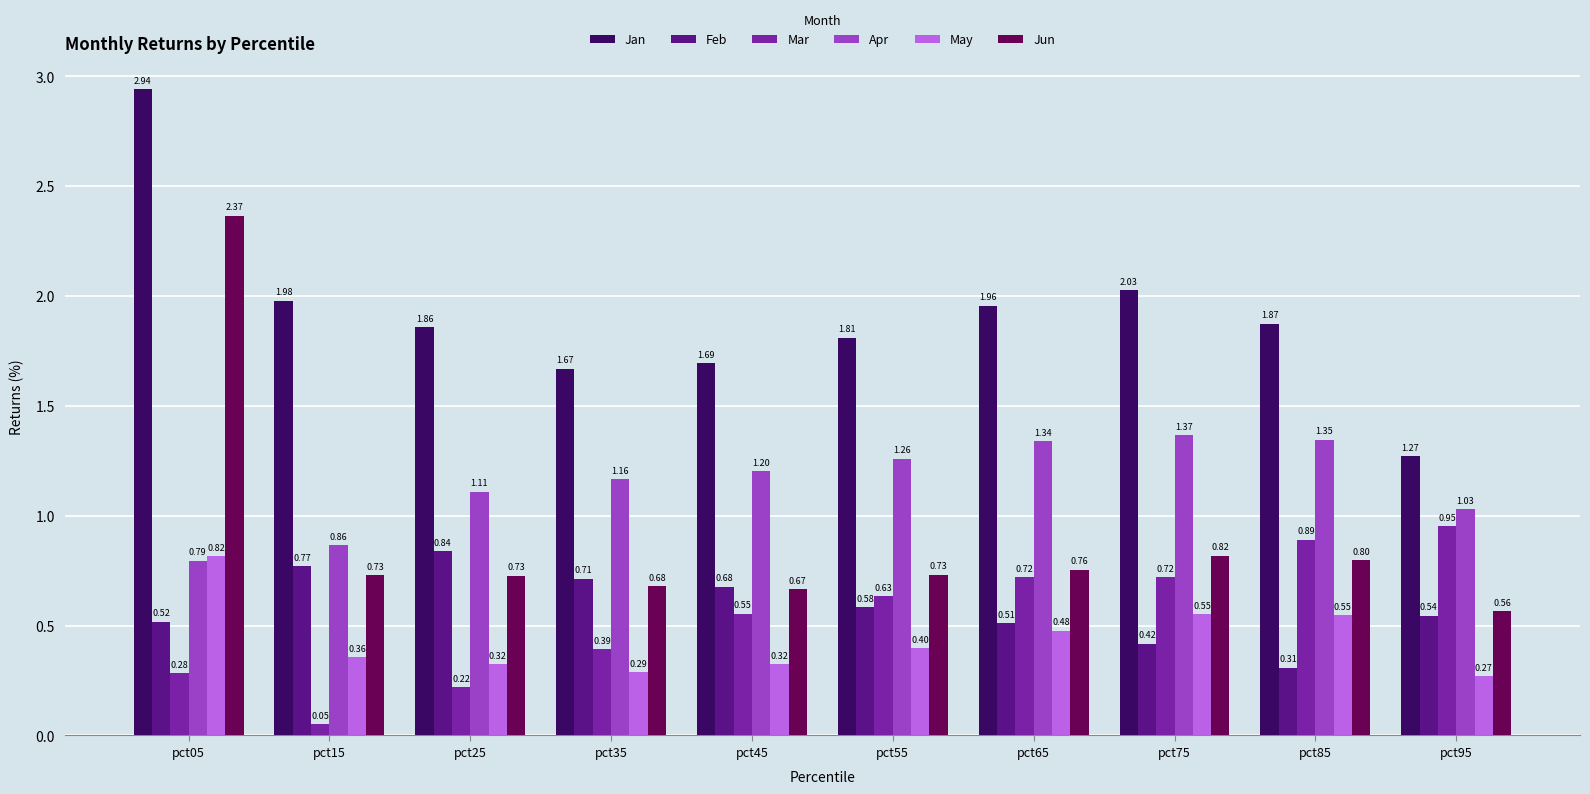

Rank the series at pct85 from lowest to highest value.

Feb, May, Jun, Mar, Apr, Jan